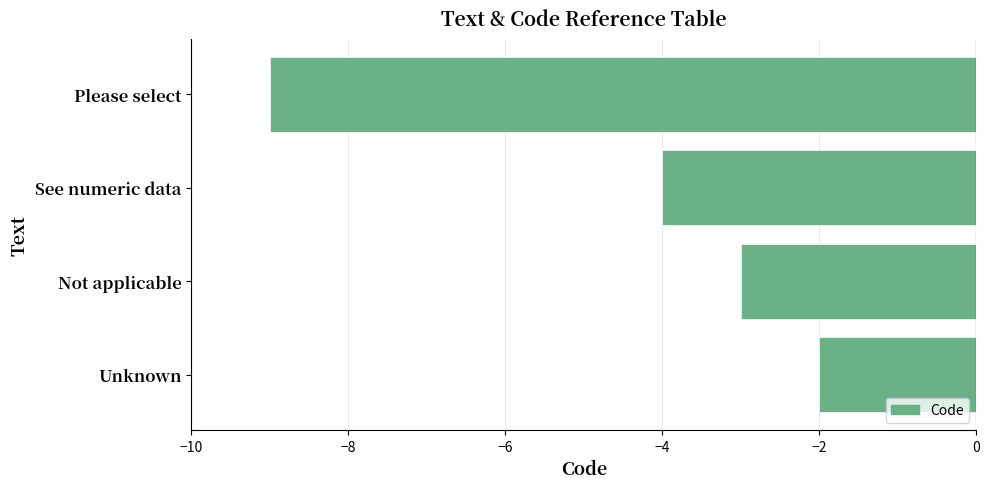

Which label corresponds to the largest value in the chart?

Unknown